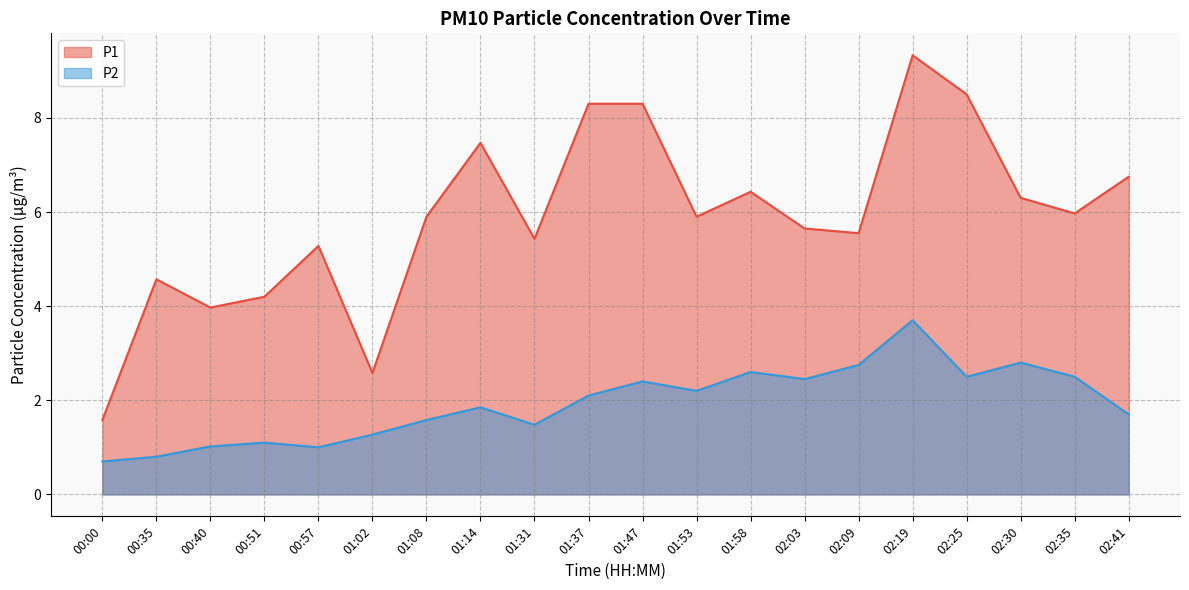

In P2, how many points are lower than both neighbors (excluding endpoints)?

5